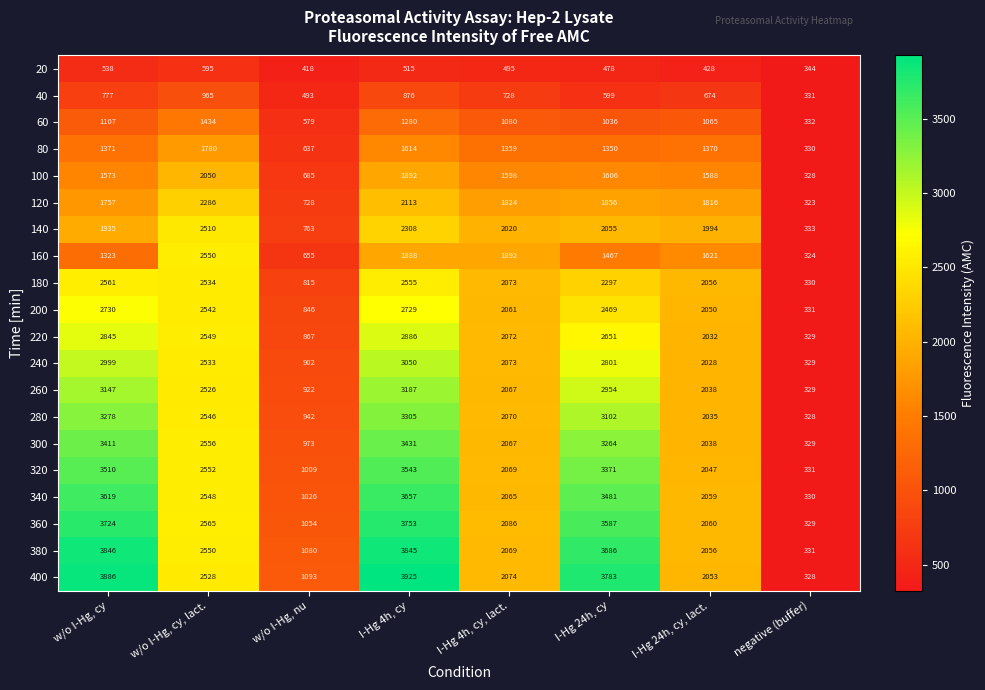

At which category does the chart reach its minimum across all series?

negative (buffer)